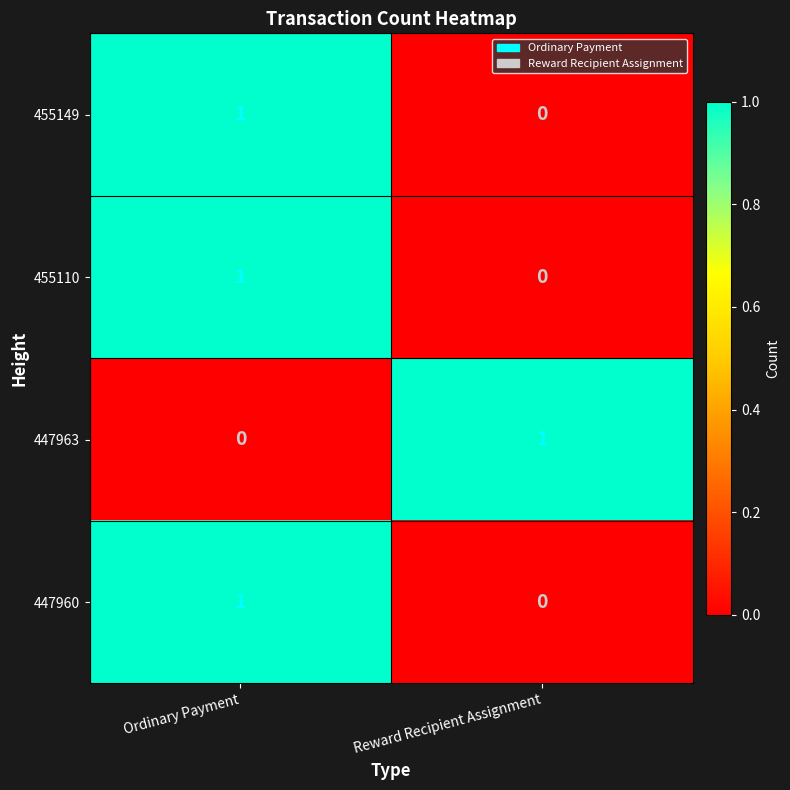

Count the number of categories in the chart.

2